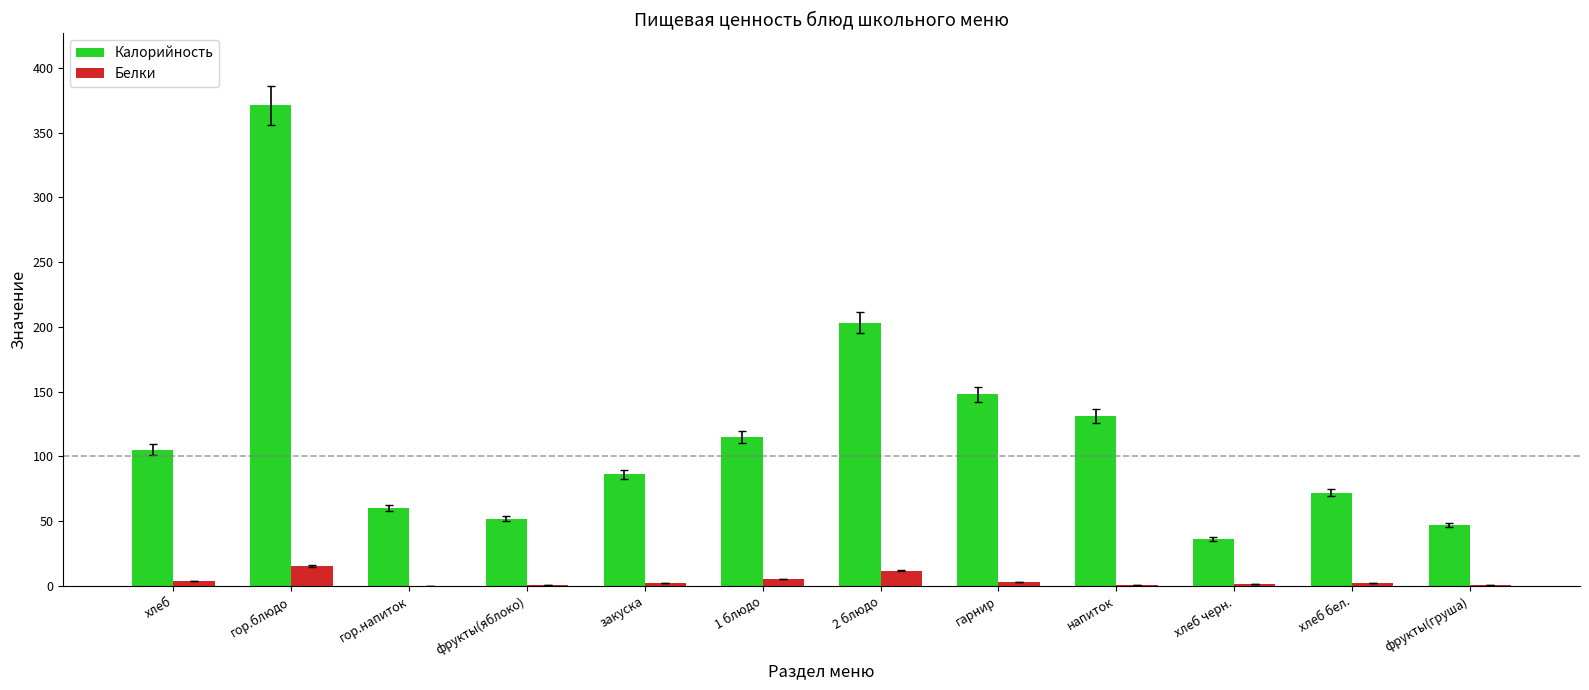

What value does the Белки series have at хлеб бел.?

2.0